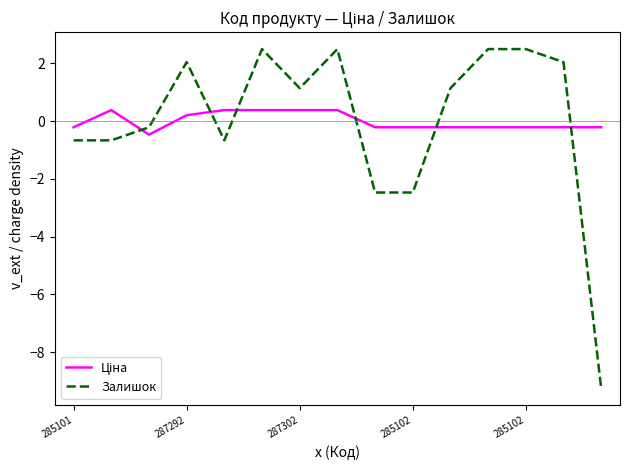

What is the greatest value displayed?

2.5